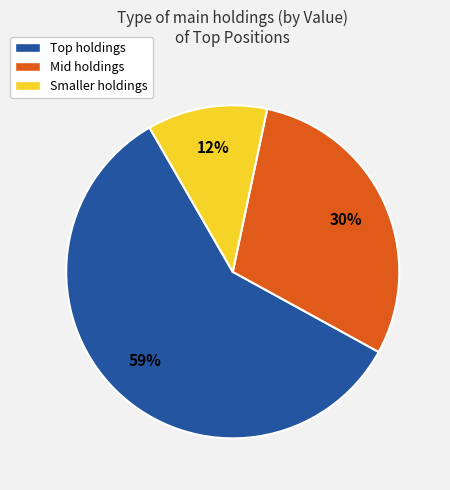

Count the number of slices in the pie.

3